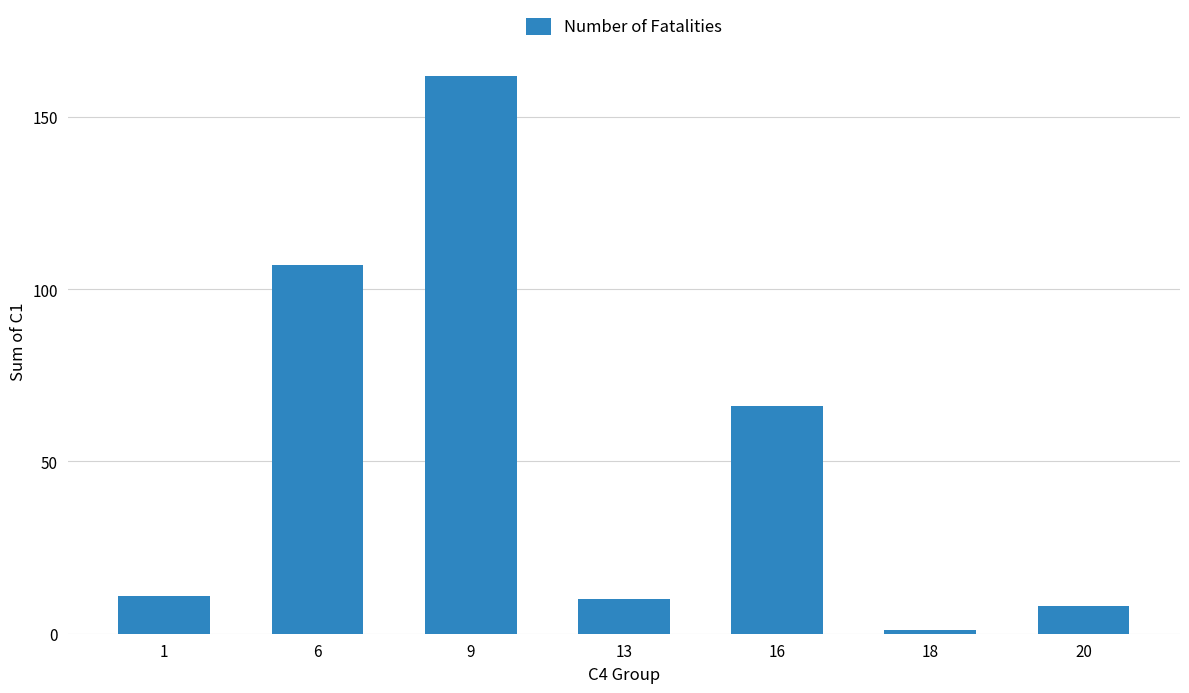

Reading left to right, what are all the values shown in this chart?

11	107	162	10	66	1	8